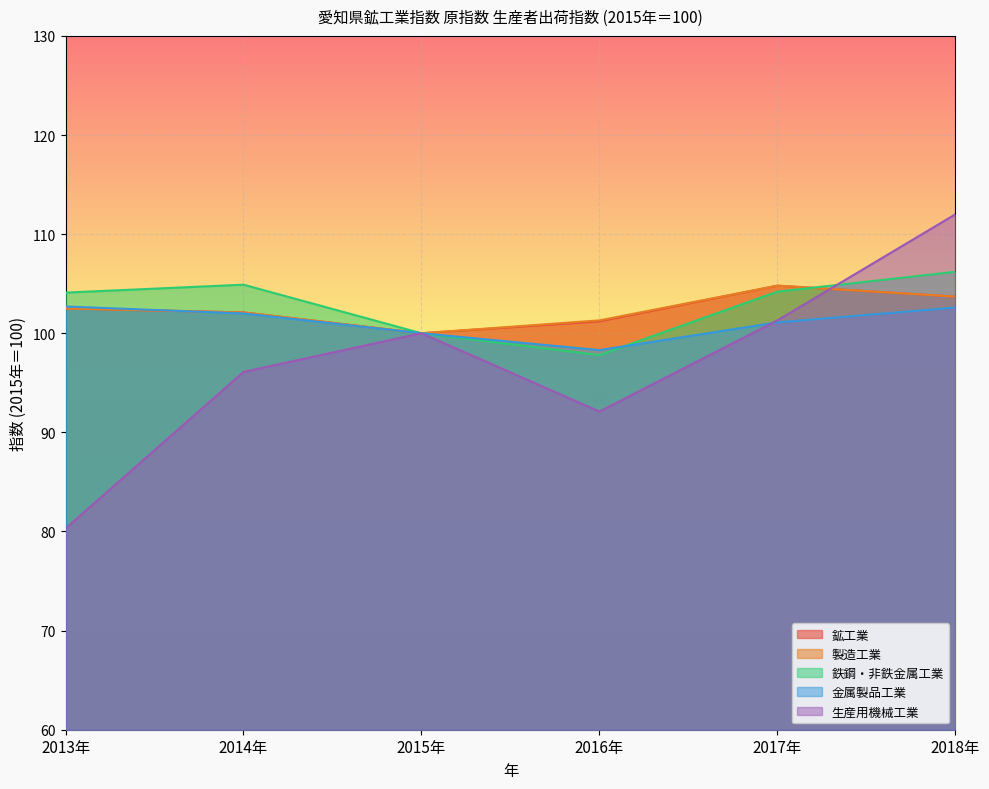

Reading left to right, extract all data points from this chart.

鉱工業: 102.5	102.1	100.0	101.2	104.8	103.7
製造工業: 102.5	102.1	100.0	101.3	104.8	103.7
鉄鋼・非鉄金属工業: 104.1	104.9	100.0	97.8	104.2	106.2
金属製品工業: 102.7	102.0	100.0	98.3	101.1	102.6
生産用機械工業: 80.3	96.1	100.0	92.1	101.3	112.0